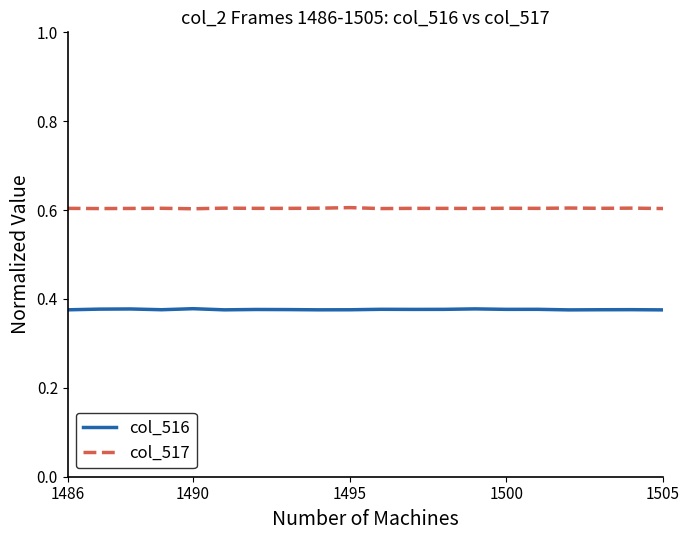

Which series has the largest total across all categories?

col_517